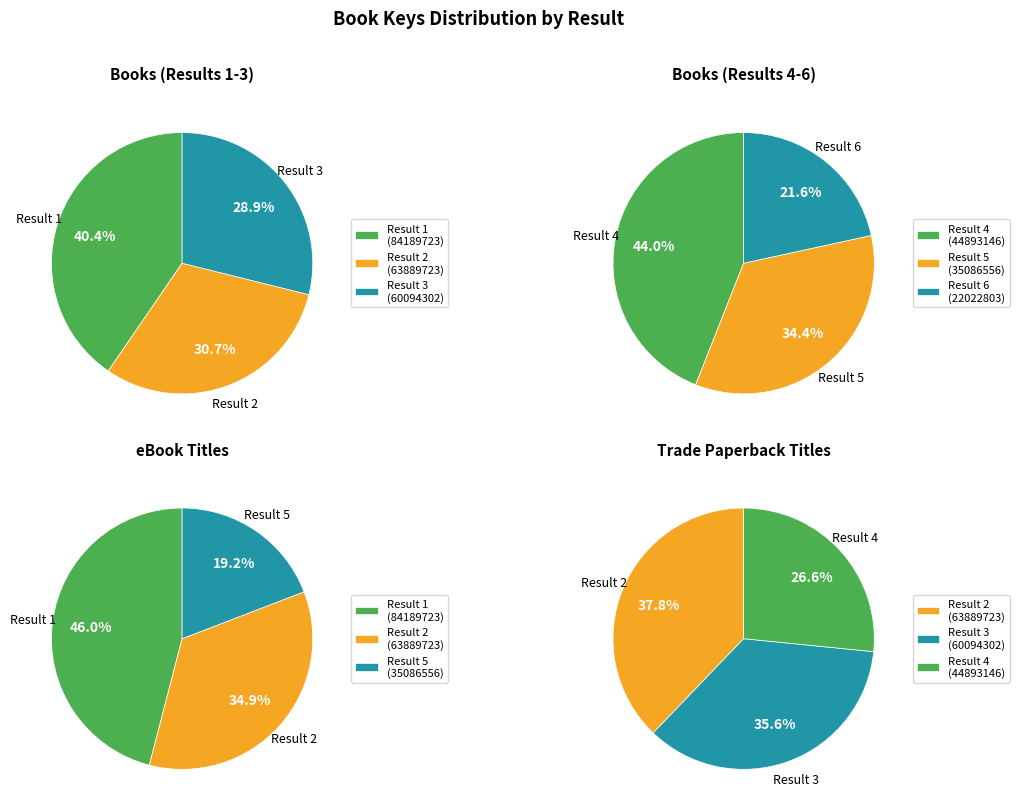

The 3 slice represents 13% of the pie. True or false?

False